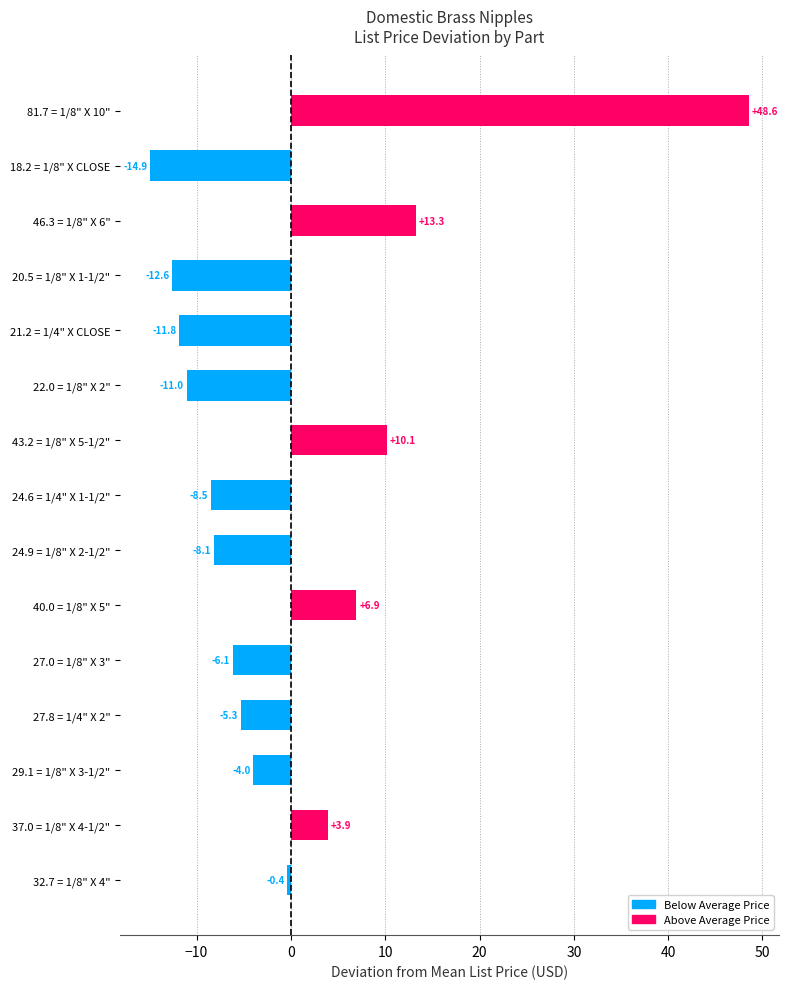

How many categories are shown in the chart?

15